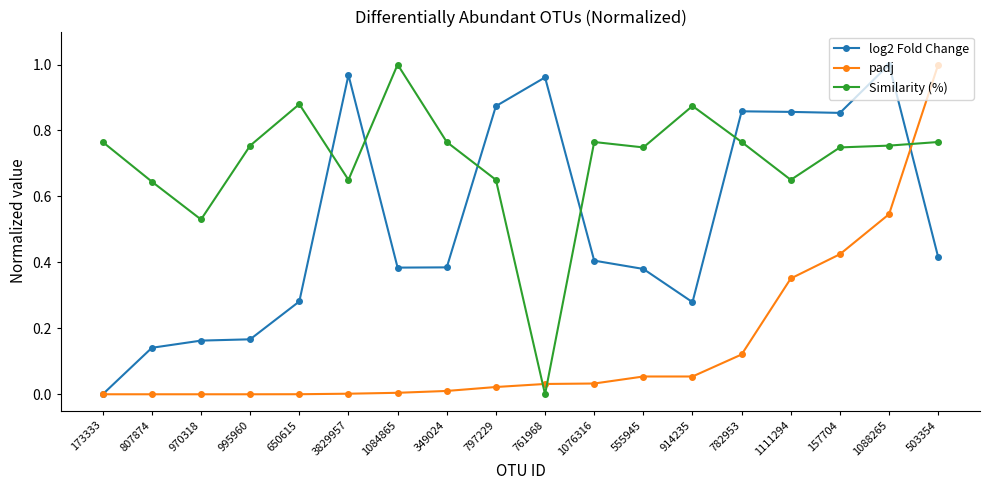

Is the value of padj at 1088265 greater than the value of log2 Fold Change at 503354?

Yes